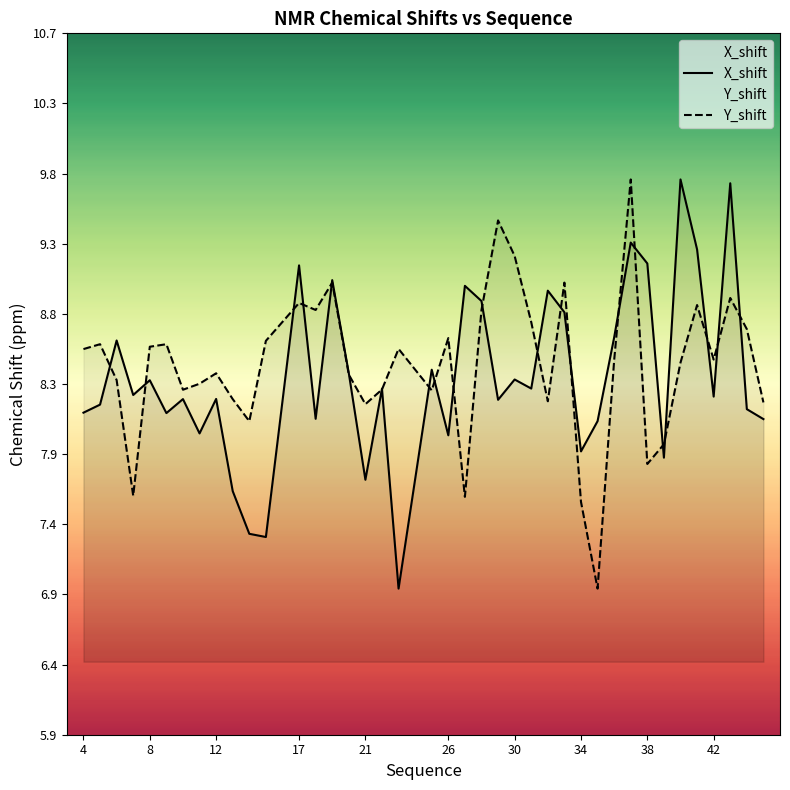

The Y_shift series shows 3.8 at 21. True or false?

False